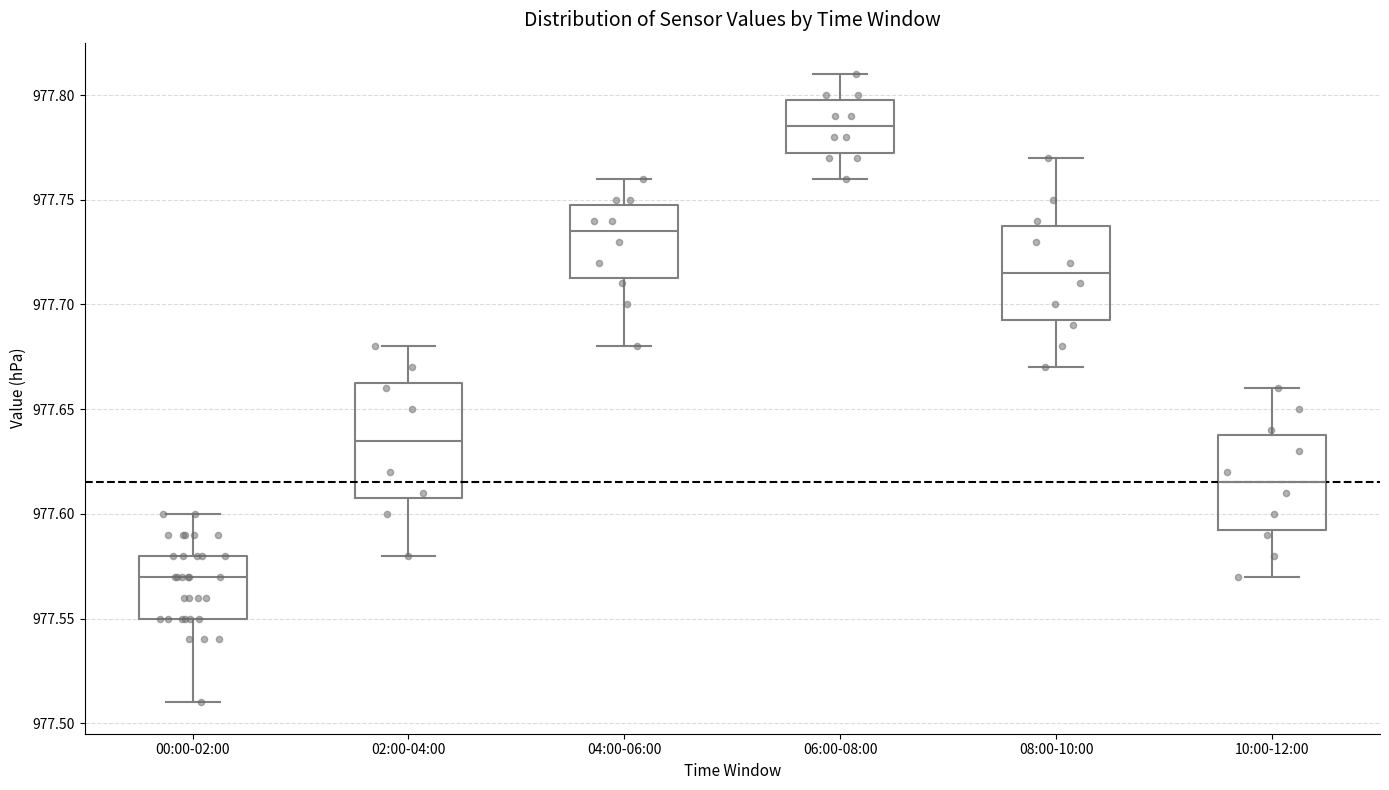

Where does the median line of the box for 04:00-06:00 sit on the y-axis? The values are not printed on the chart, so give them approximately, as read against the axis.

977.735